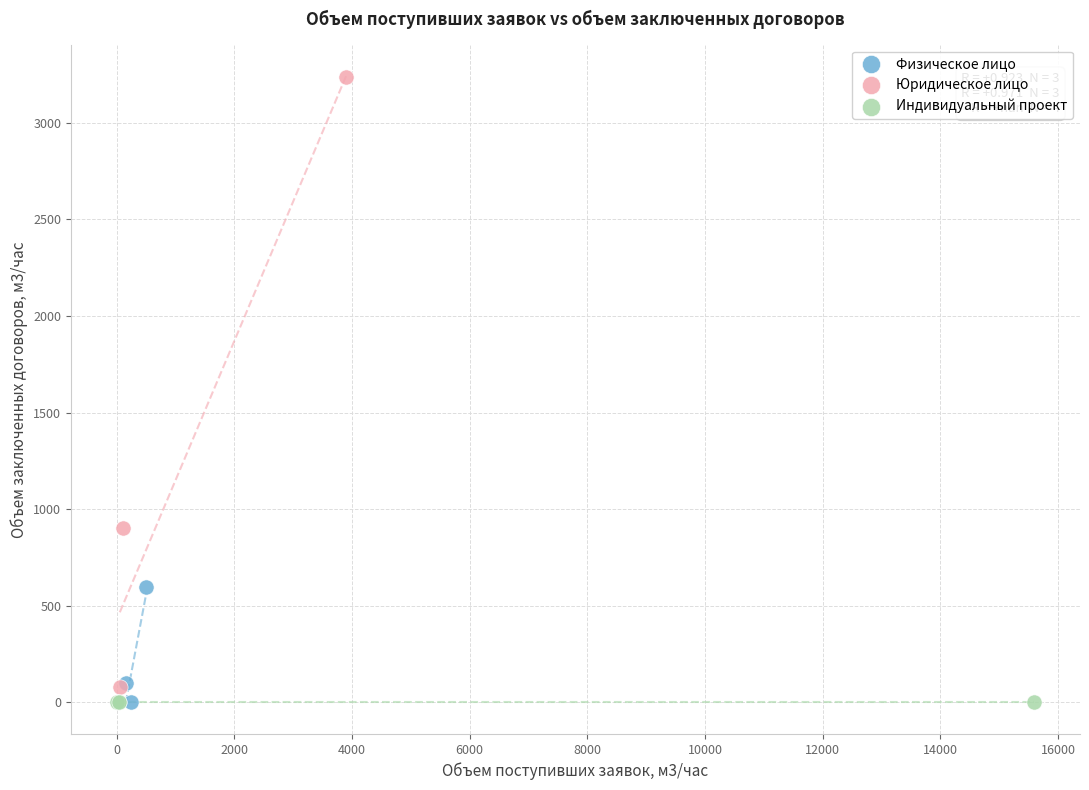

Which series reaches the maximum Y coordinate?

Юридическое лицо